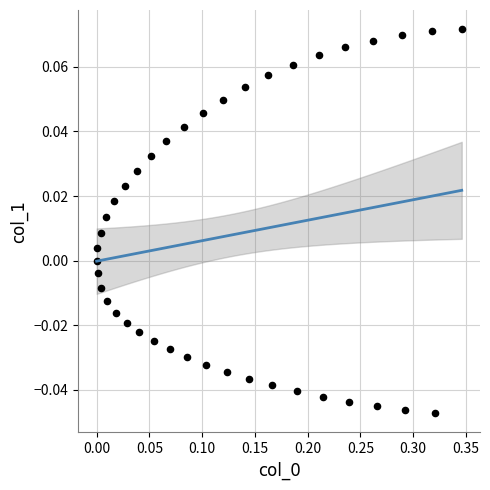

What is the range of X values (max minus min)?

0.3